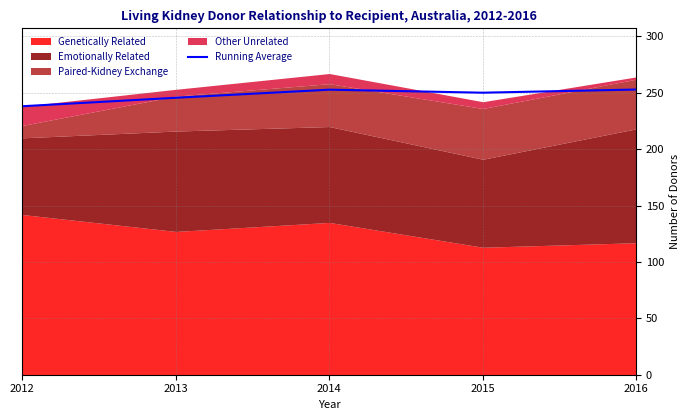

What is the ratio of the value at 2015 to the value at 2014?

1.0